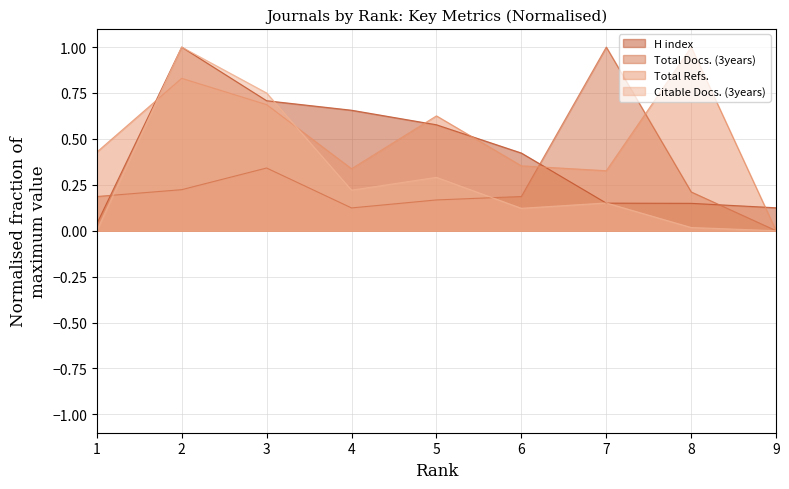

At which category is the sum across all series the highest?

2